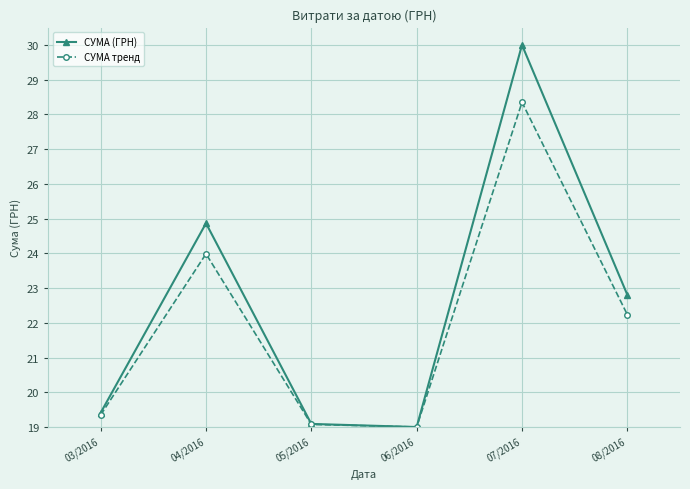

Rank the series by their average value, from highest to lowest.

СУМА (ГРН), СУМА тренд